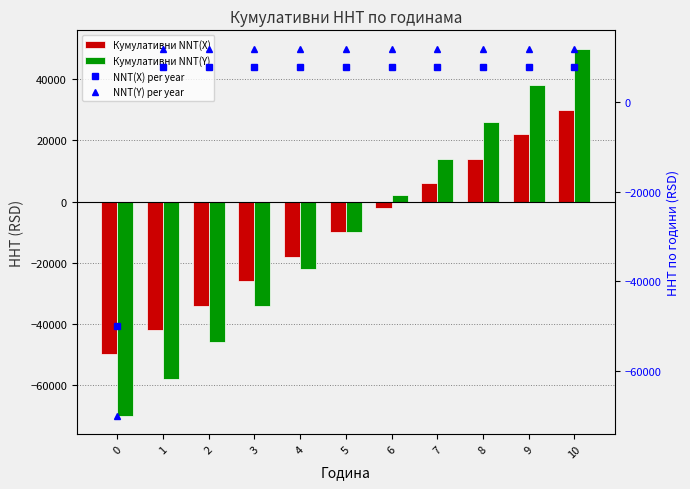

Which label corresponds to the largest value in the chart?

10